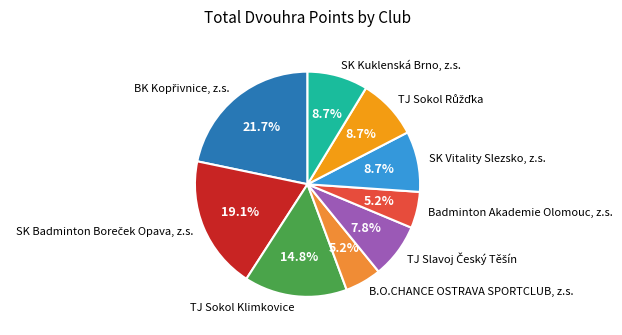

Does TJ Sokol Klimkovice represent more than half of the total?

No